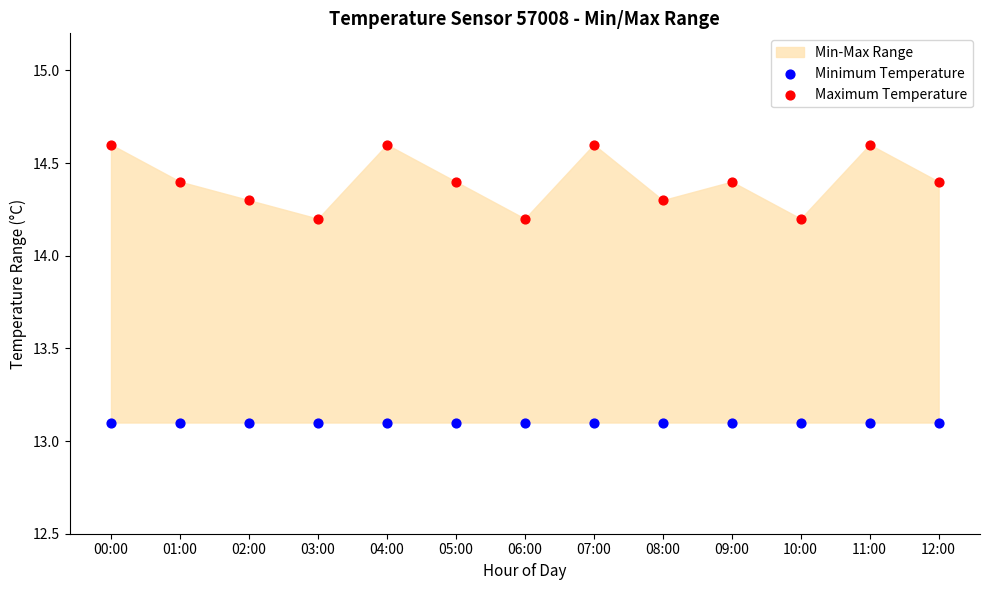

Which series reaches the maximum Y coordinate?

Maximum Temperature